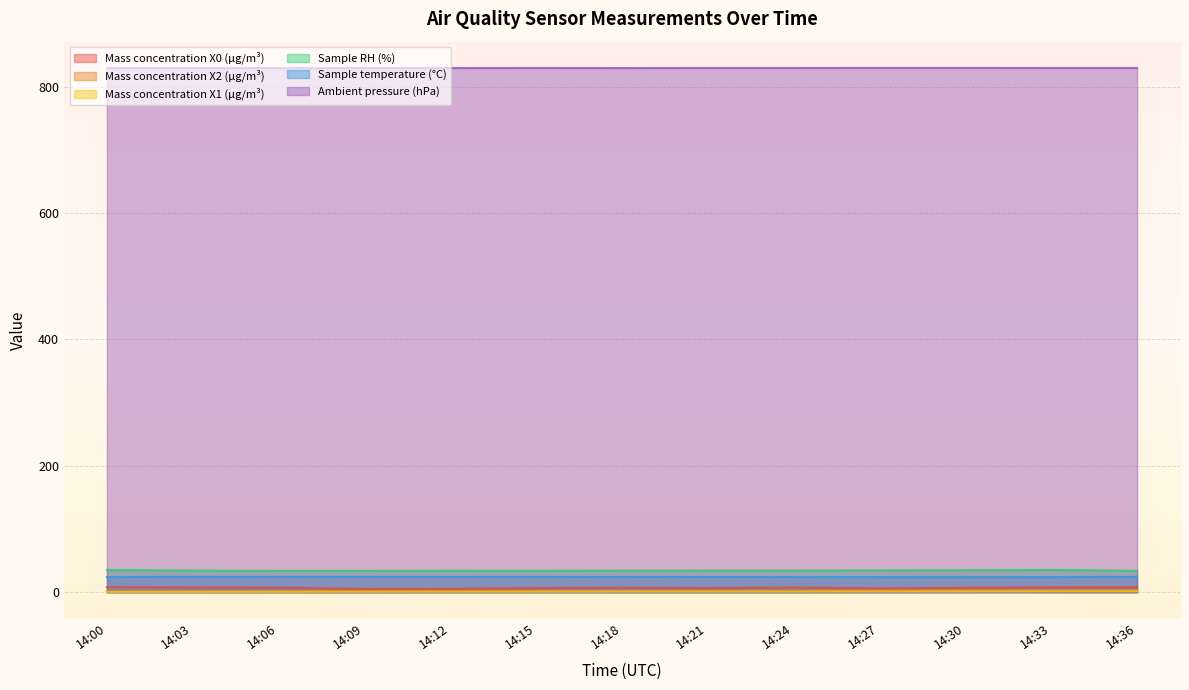

What is the total value across all series at 14:18?

897.9